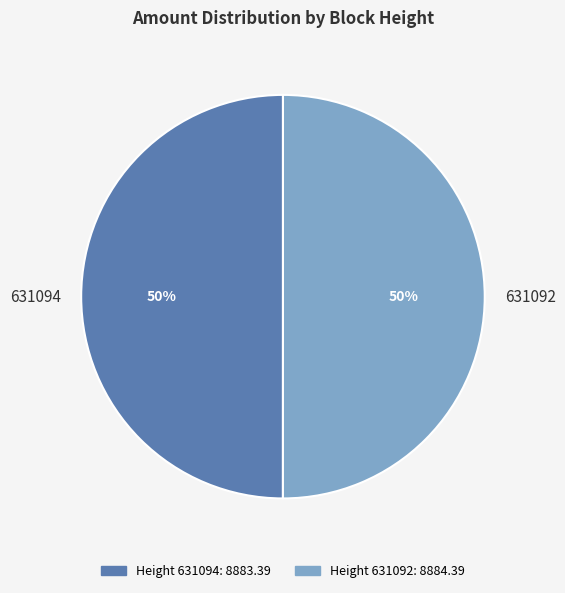

True or false: 631092 accounts for 43% of the total.

False